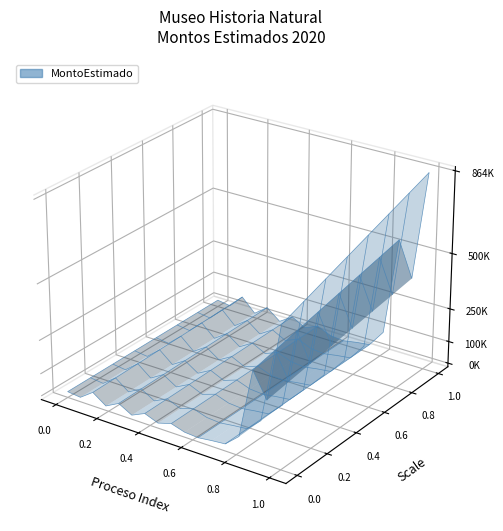

Reading left to right, extract all data points from this chart.

13955.0	4960.0	64700.0	4960.0	49440.0	2310.0	41280.0	8500.0	33930.0	7890.0	1800.0	12740.0	20910.7	96500.0	536331.6	379500.0	864500.0